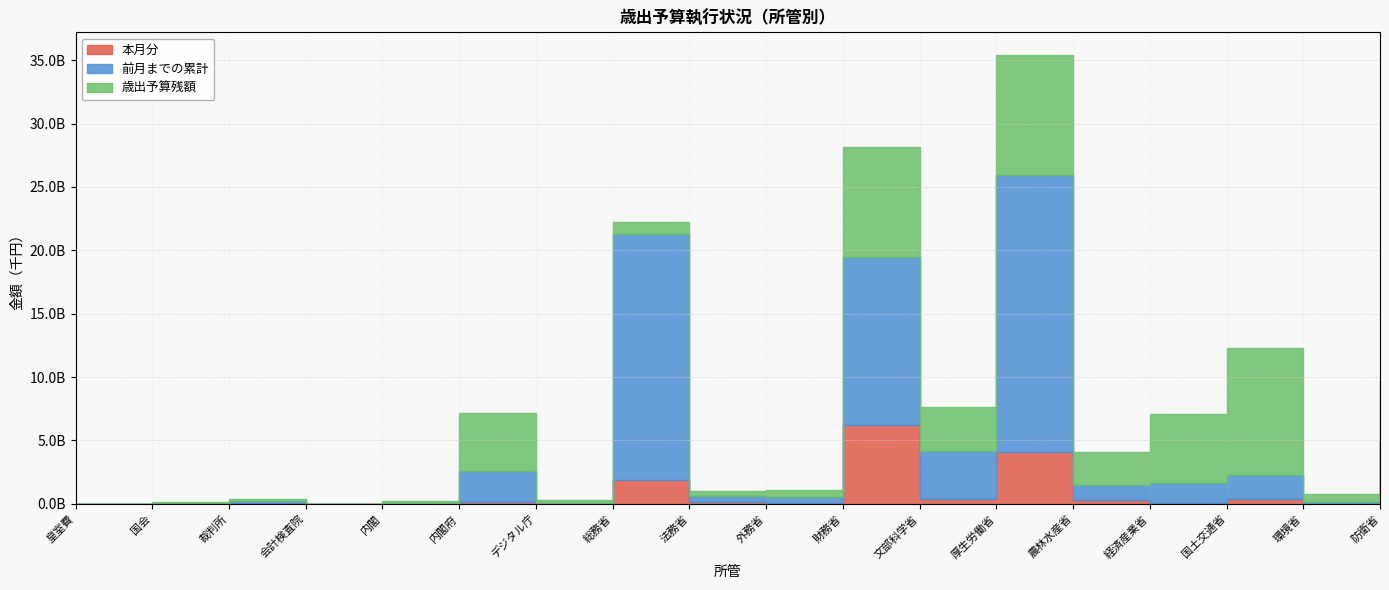

Reading left to right, what are all the values shown in this chart?

本月分: 295303	17334568	55782651	2698293	15958119	103210009	10228746	1906452712	115951156	33430664	6204748828	404095997	4083438815	314763384	87040331	402437643	7238035	698358774
前月までの累計: 3567060	76163859	180179394	8739744	42481545	2458805931	61204249	19348861408	465964957	538603293	13235408667	3763759859	21843978194	1136591907	1540200847	1876613453	162466465	4172534526
歳出予算残額: 7259205	47502541	131726207	6146410	158114122	4597346740	224302281	964245081	390106097	522983242	8750559123	3448661467	9504146807	2648264016	5418521742	9981311066	615233931	4782230442